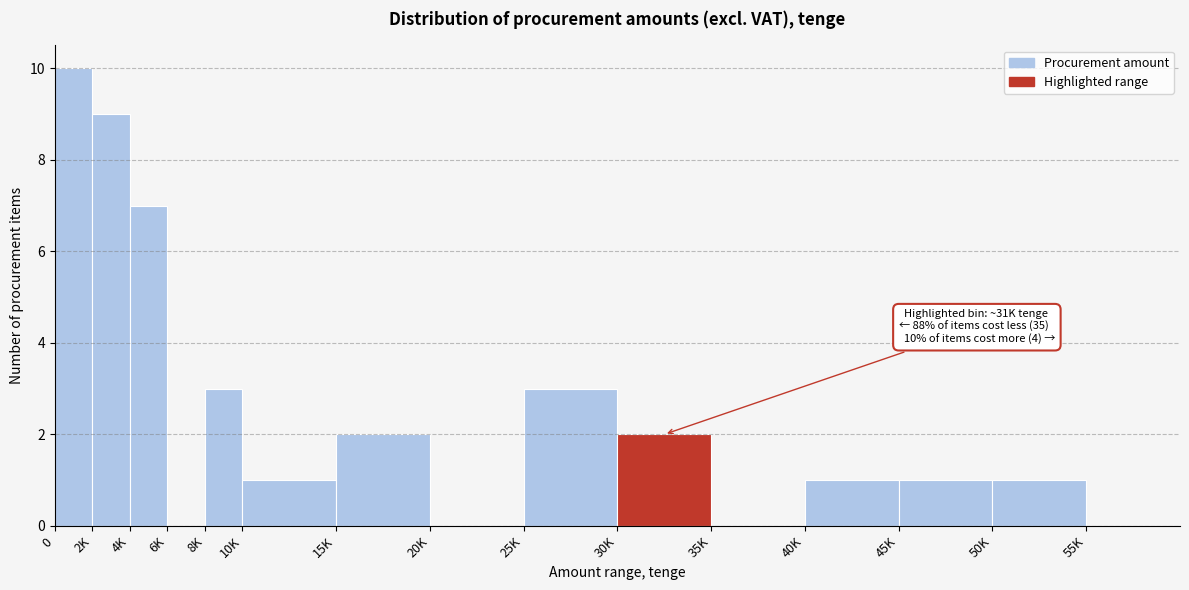

Reading left to right, what are all the values shown in this chart?

0=10	2K=9	4K=7	6K=0	8K=3	10K=1	15K=2	20K=0	25K=3	30K=2	35K=0	40K=1	45K=1	50K=1	55K=0